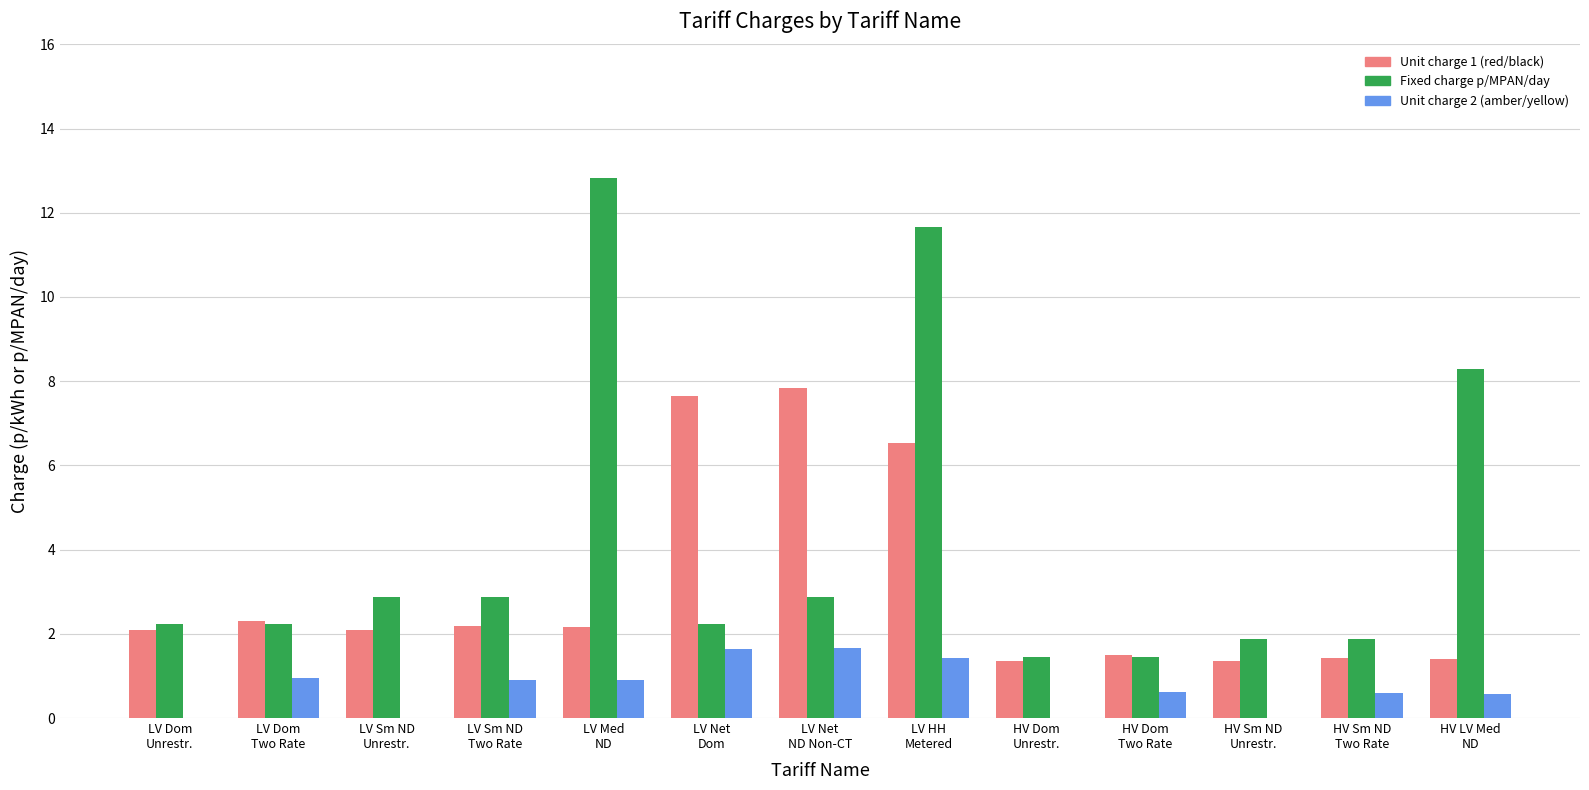

What is the average value of the Fixed charge p/MPAN/day series?

4.2